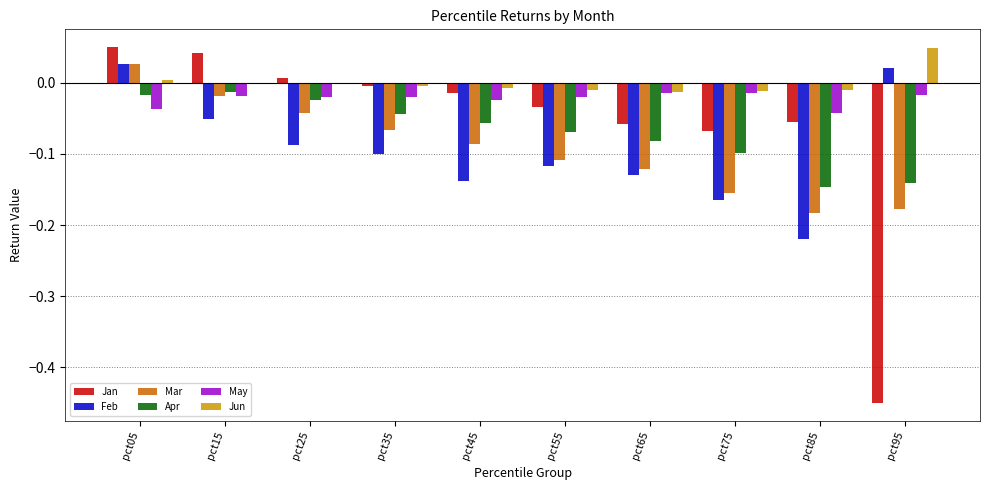

The Jun series shows -0.0 at pct85. True or false?

True